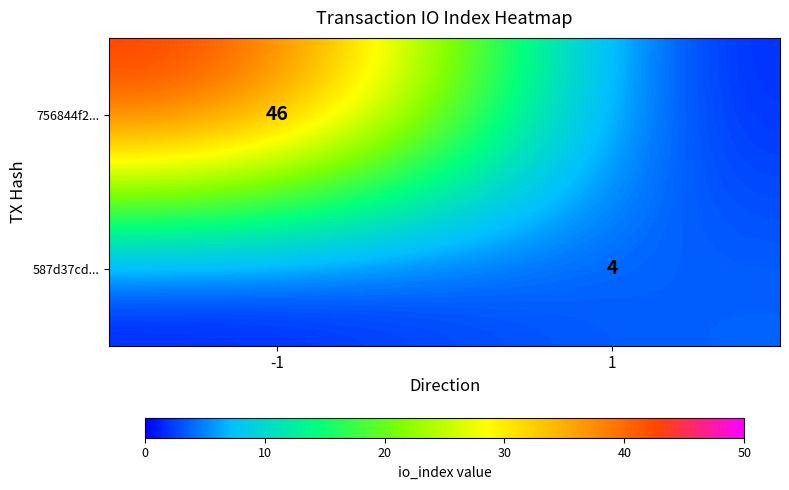

Is the value of 756844f2... at -1 greater than the value of 587d37cd... at 1?

Yes